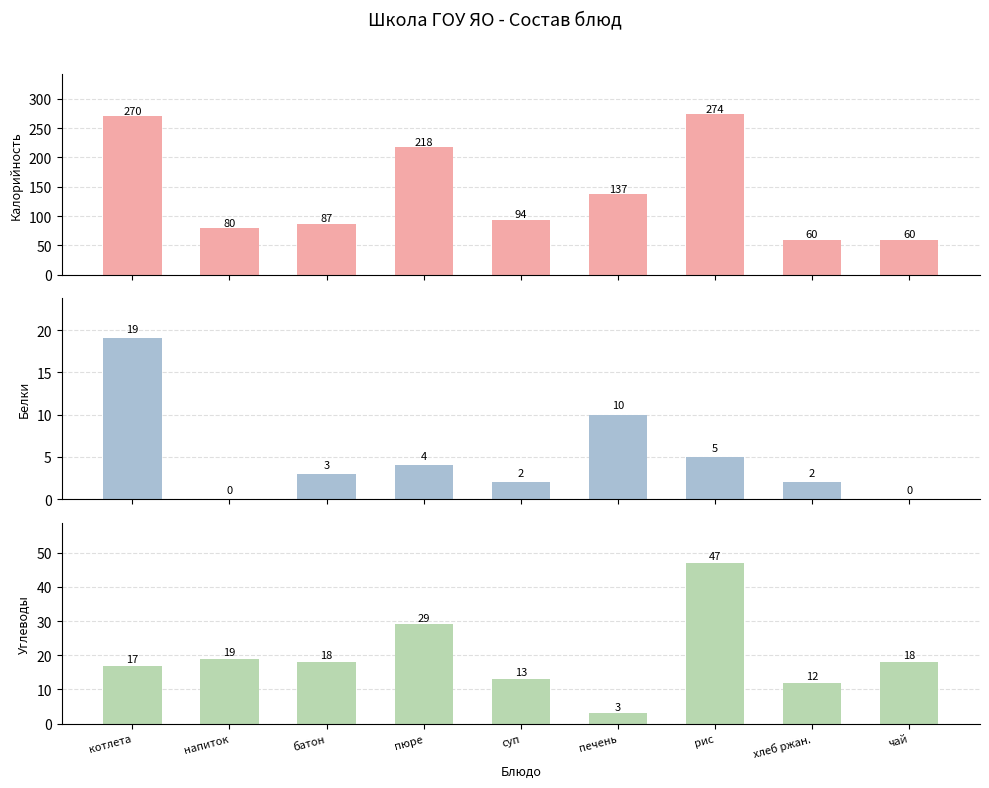

Which series has the widest spread of values?

Калорийность